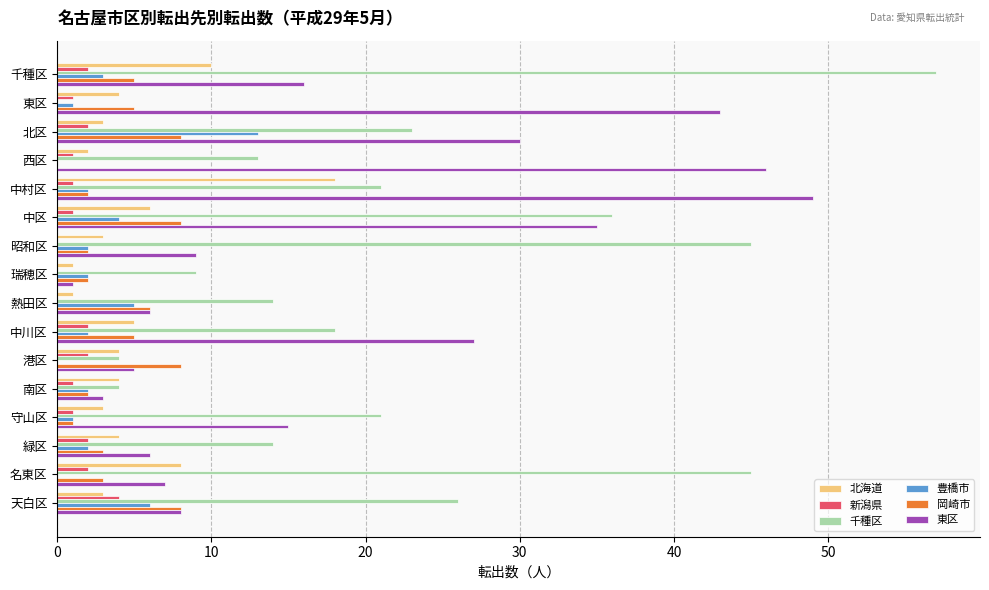

Which category has the highest value in the 豊橋市 series?

北区